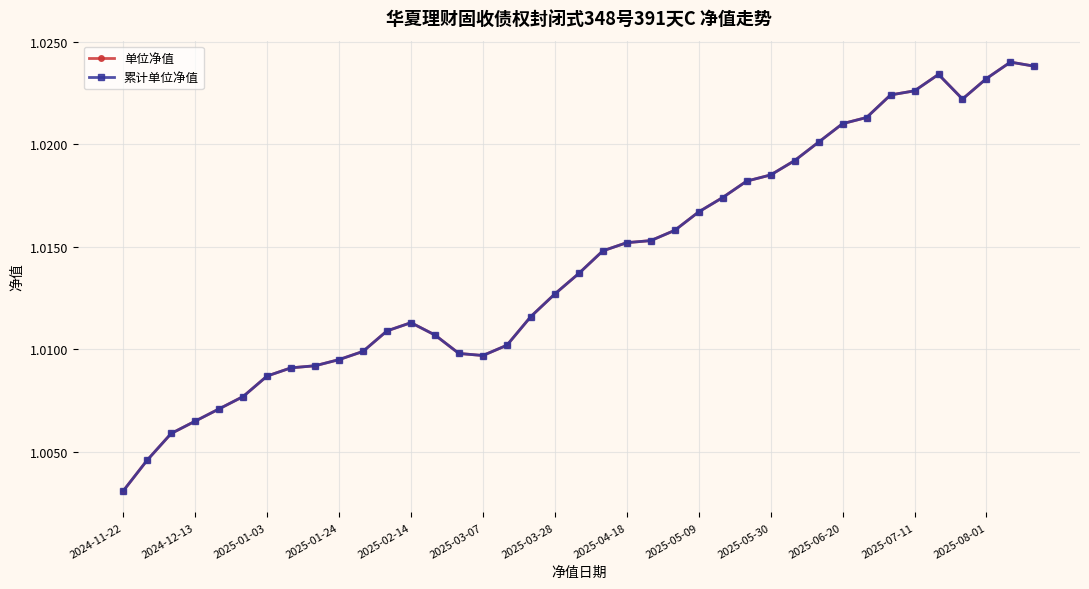

What is the value of the 累计单位净值 point at the 7th from the left?

1.0